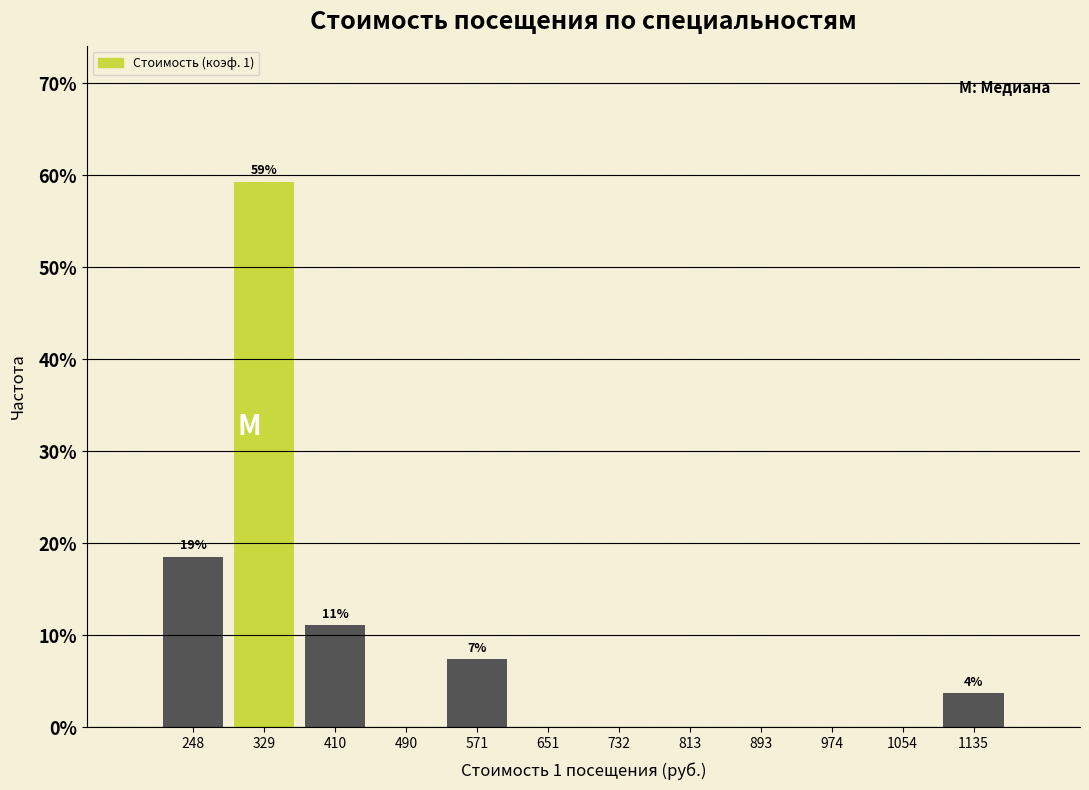

Which range on the x-axis has the tallest bar?

290 to 370